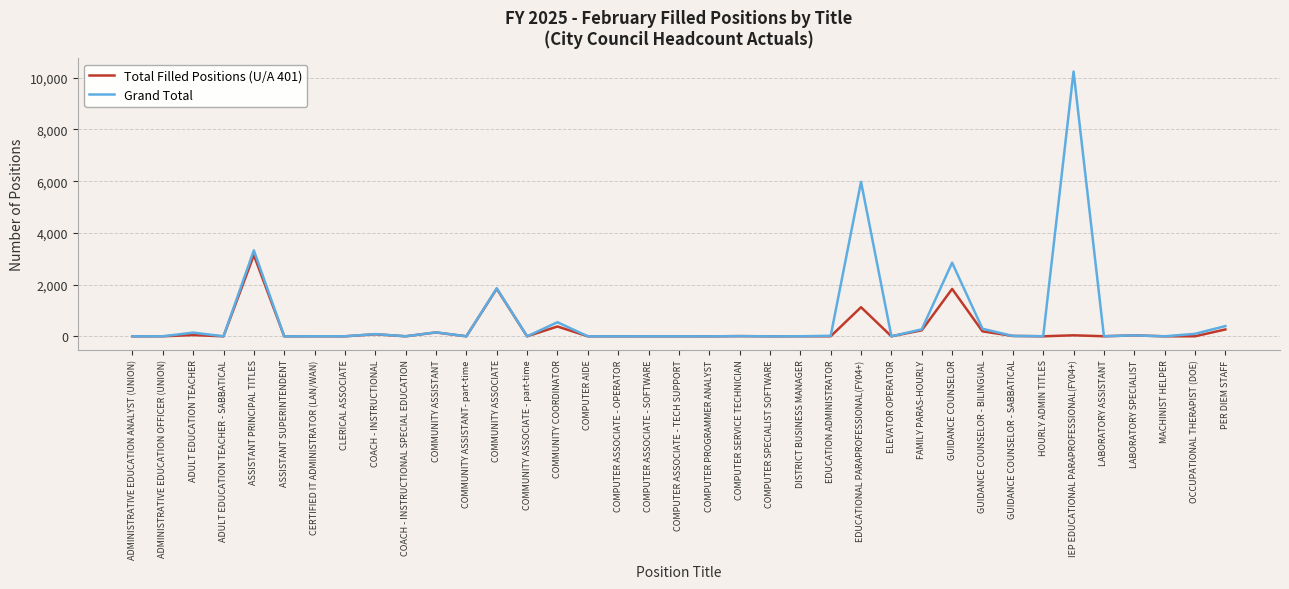

Which series changed the most between GUIDANCE COUNSELOR - SABBATICAL and IEP EDUCATIONAL PARAPROFESSIONAL(FY04+)?

Grand Total